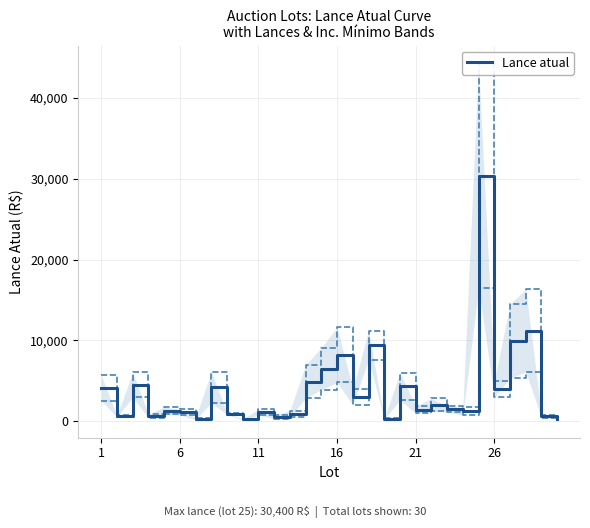

How many values are below 1500?

15